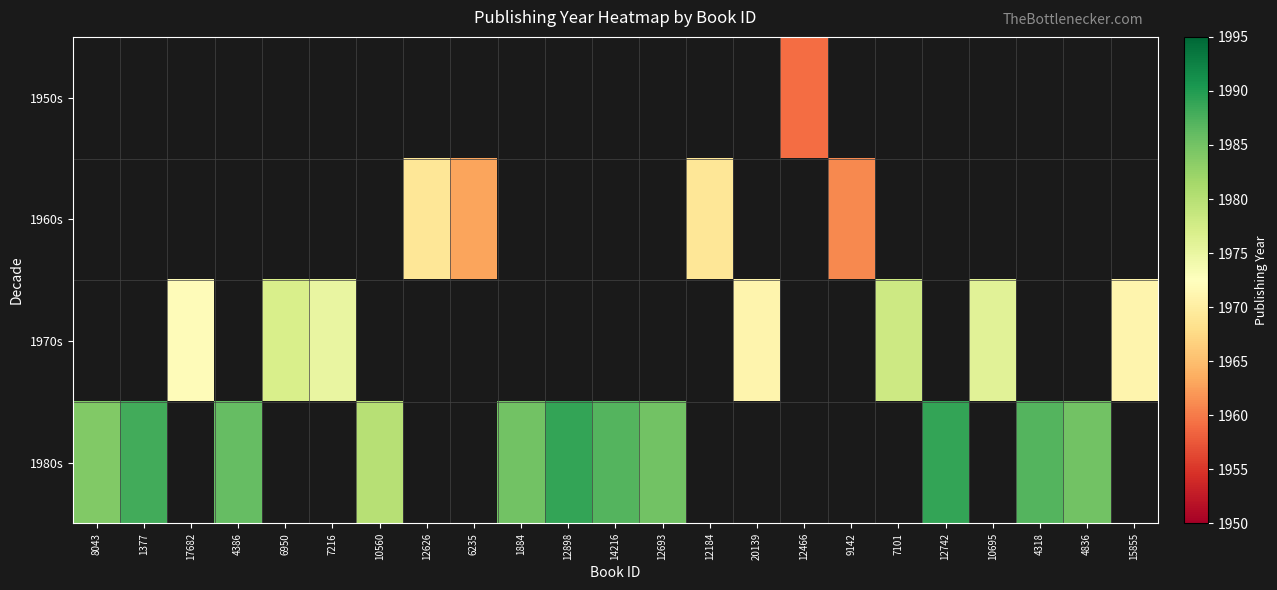

List the series in order of their peak value, lowest first.

1950s, 1960s, 1970s, 1980s